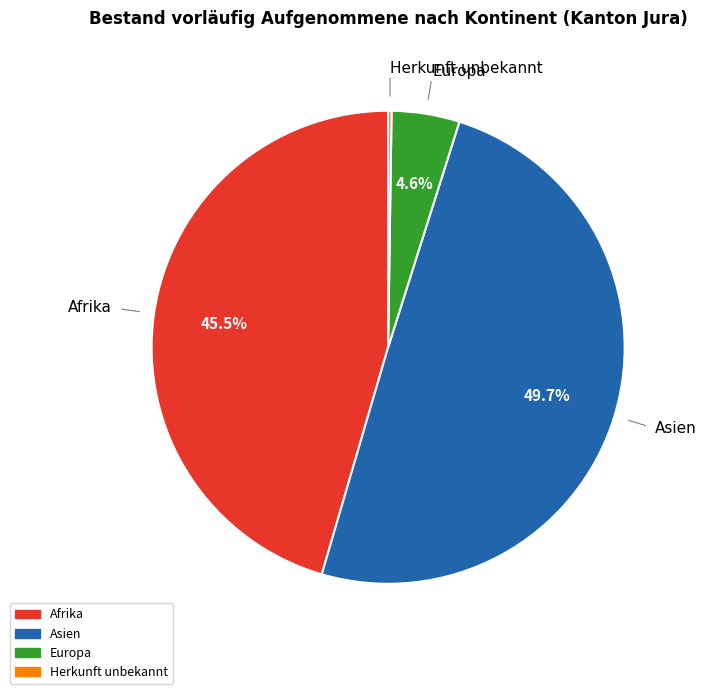

Is there any slice that represents more than half of the pie?

No